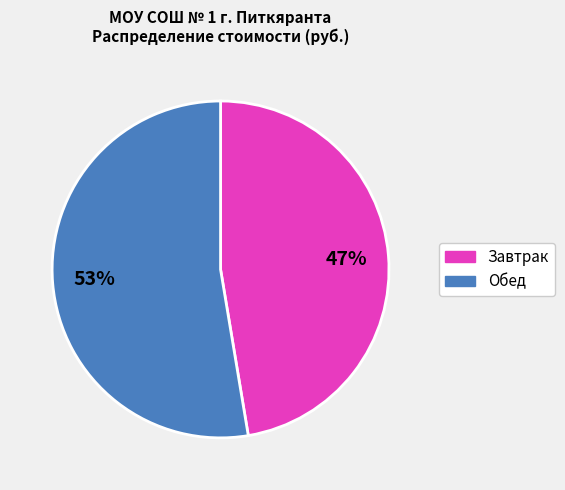

What is the largest slice in the pie chart?

Обед